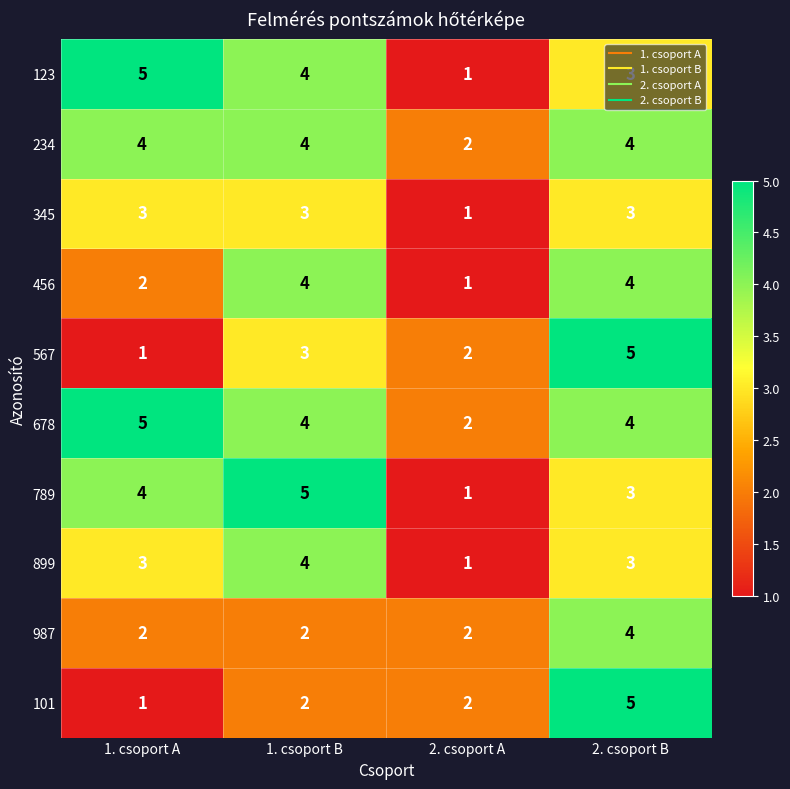

What is the maximum value for 567?

5